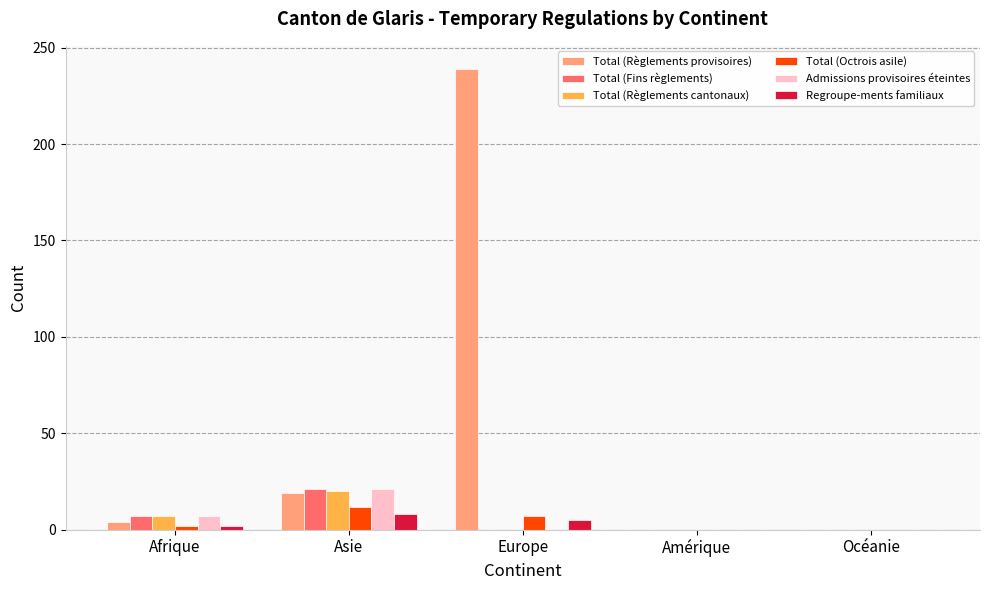

Which series has the largest range (max minus min)?

Total (Règlements provisoires)